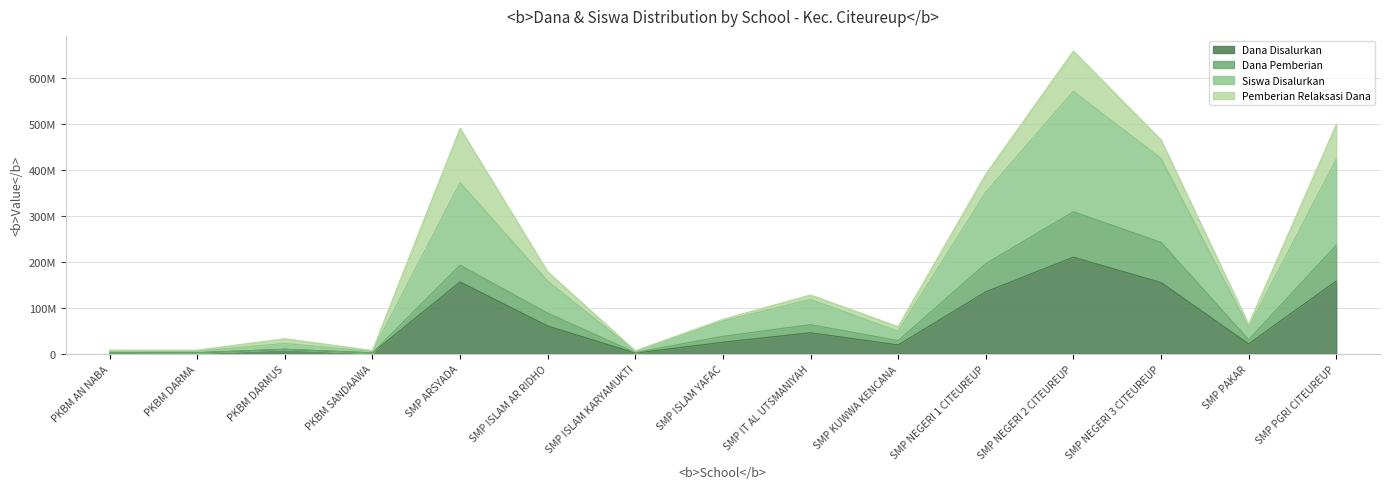

What is the smallest value displayed?

1875000